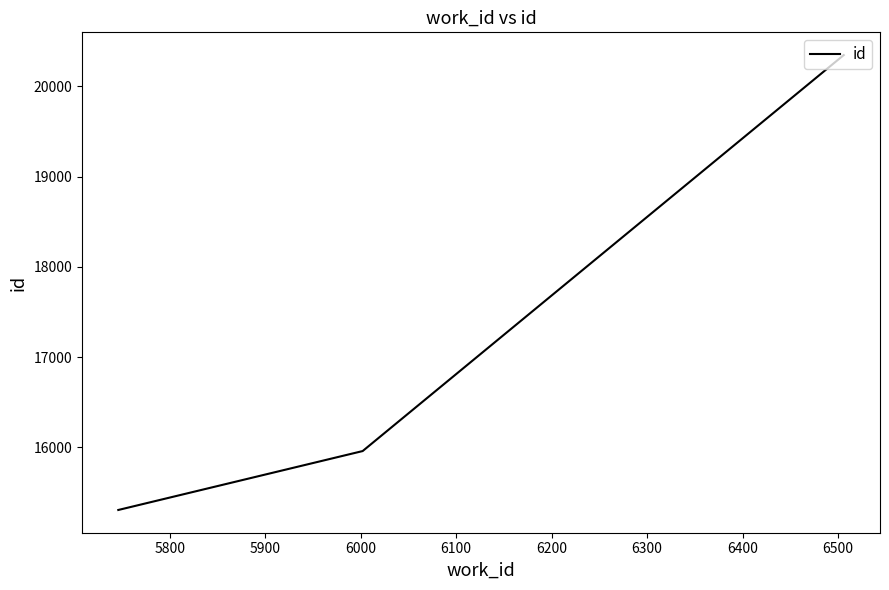

What is the maximum value shown in the chart?

20347